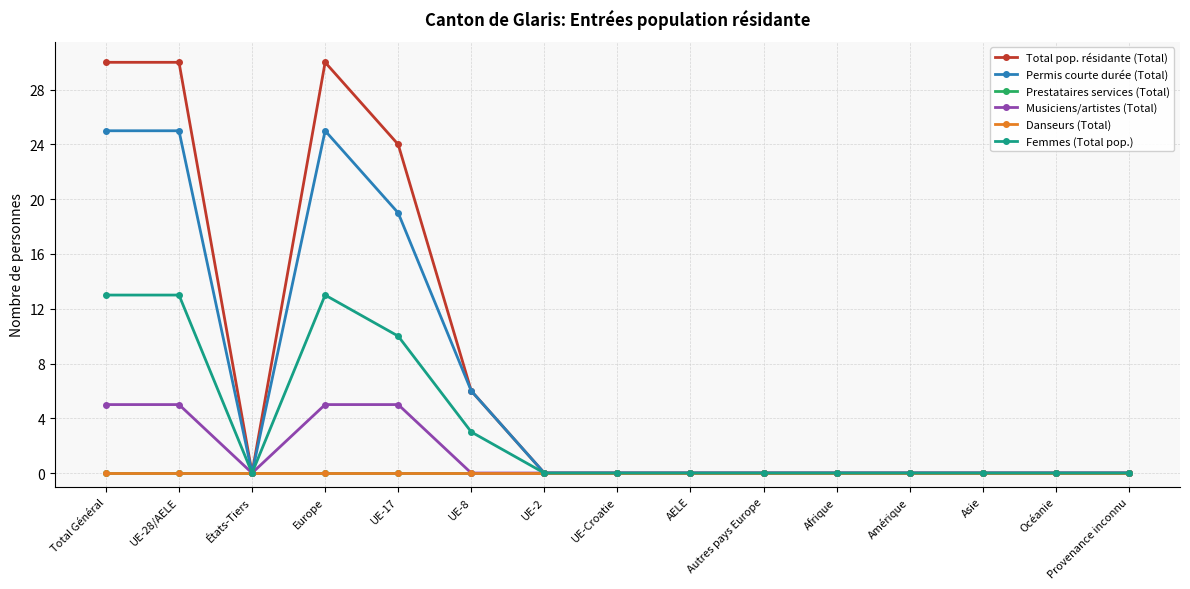

Is this an area chart (filled region under the line)?

No